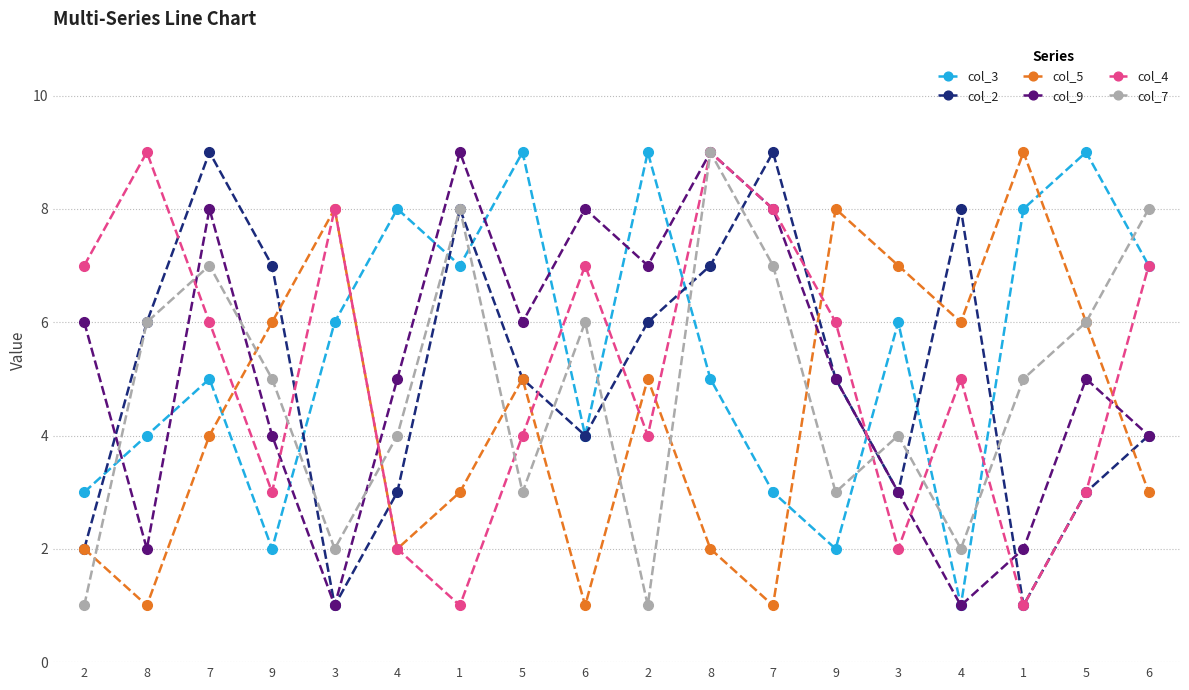

The col_7 series shows 1 at 2. True or false?

True